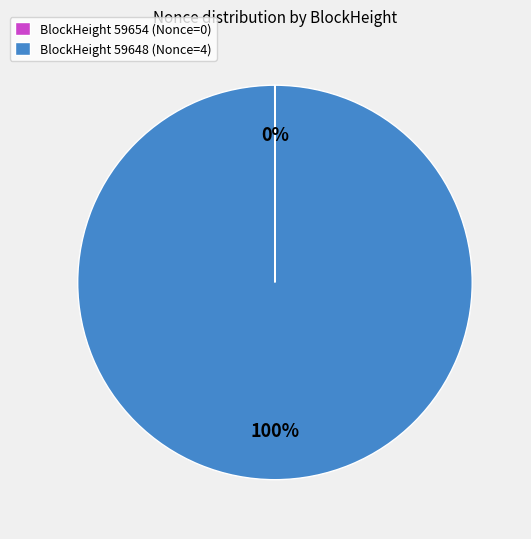

Is there a majority slice in this chart?

Yes